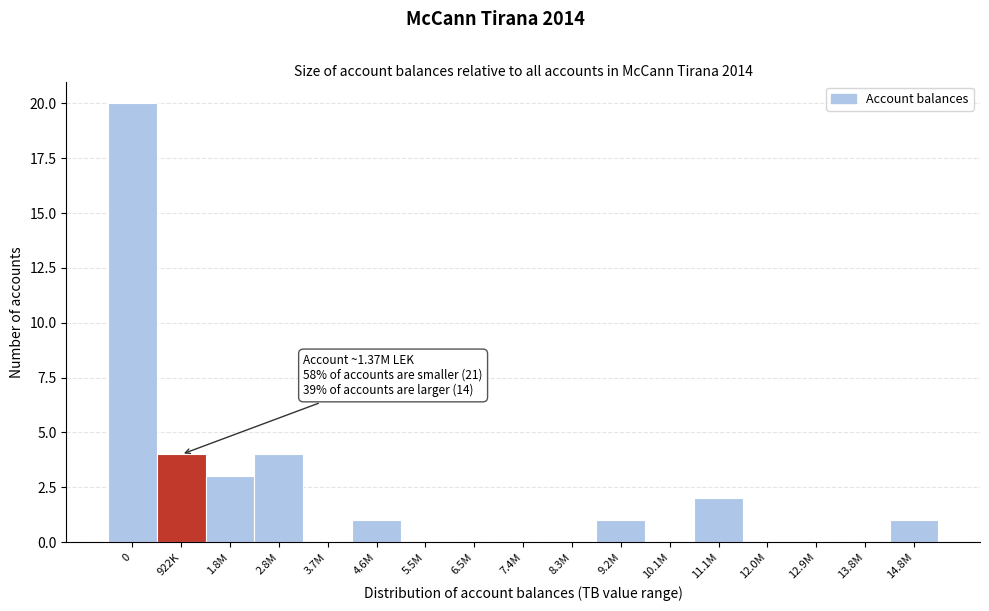

Reading left to right, what are all the values shown in this chart?

0=20	922K=4	1.8M=3	2.8M=4	3.7M=0	4.6M=1	5.5M=0	6.5M=0	7.4M=0	8.3M=0	9.2M=1	10.1M=0	11.1M=2	12.0M=0	12.9M=0	13.8M=0	14.8M=1